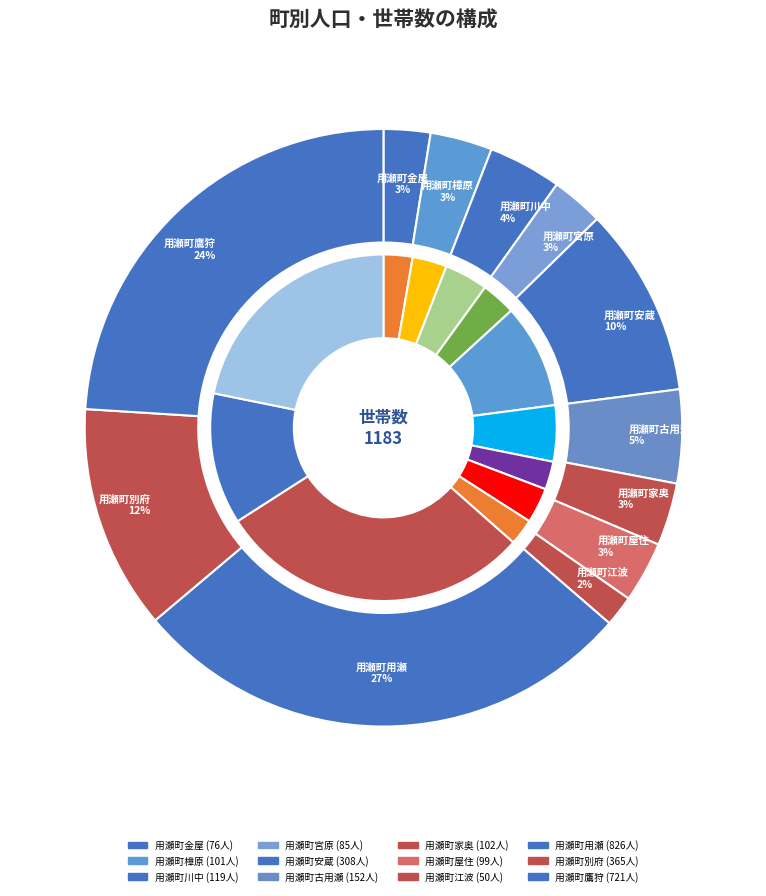

How many segments does this pie chart have?

12